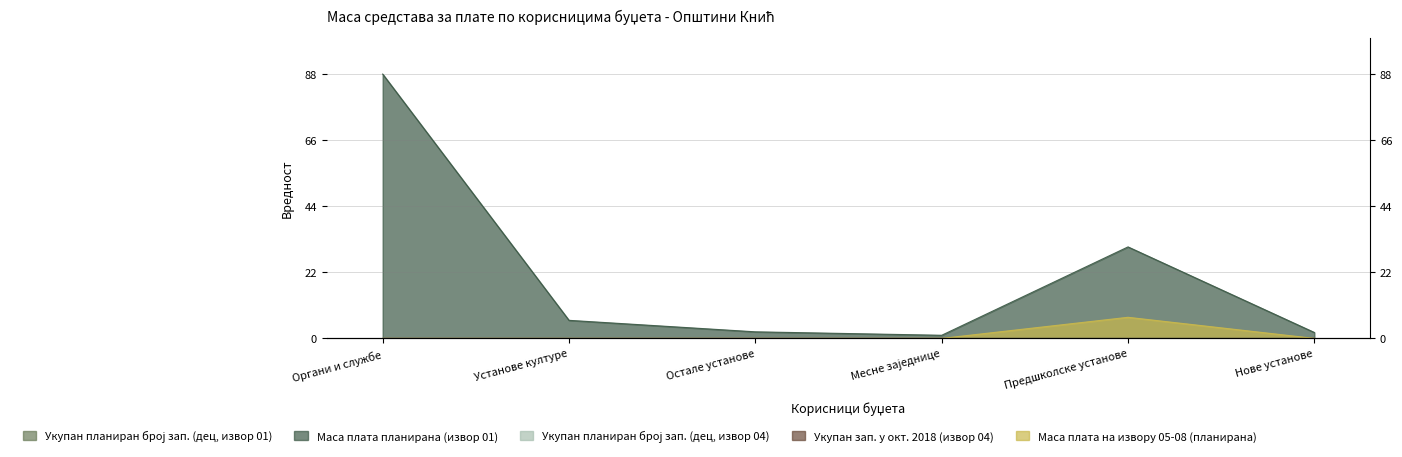

True or false: Маса плата на извору 05-08 (планирана) has more than 2 points higher than both neighbors.

False